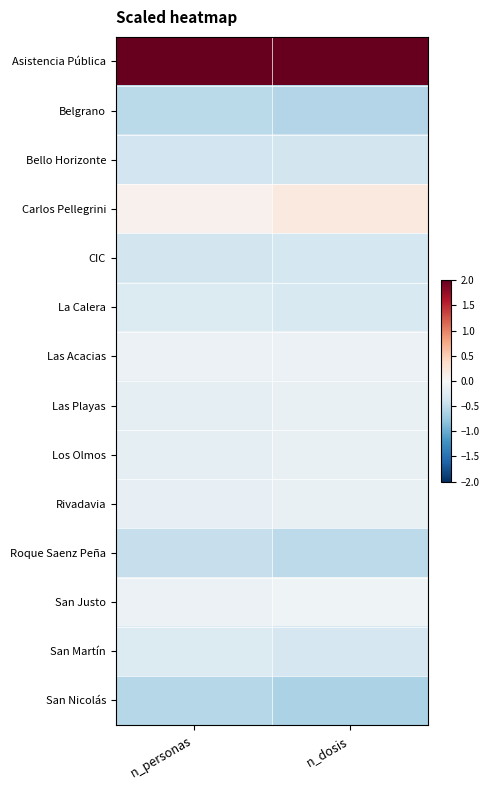

At n_personas, list the series in order from smallest to largest.

San Nicolás, Belgrano, Roque Saenz Peña, Bello Horizonte, CIC, La Calera, San Martín, Los Olmos, Las Playas, Rivadavia, San Justo, Las Acacias, Carlos Pellegrini, Asistencia Pública